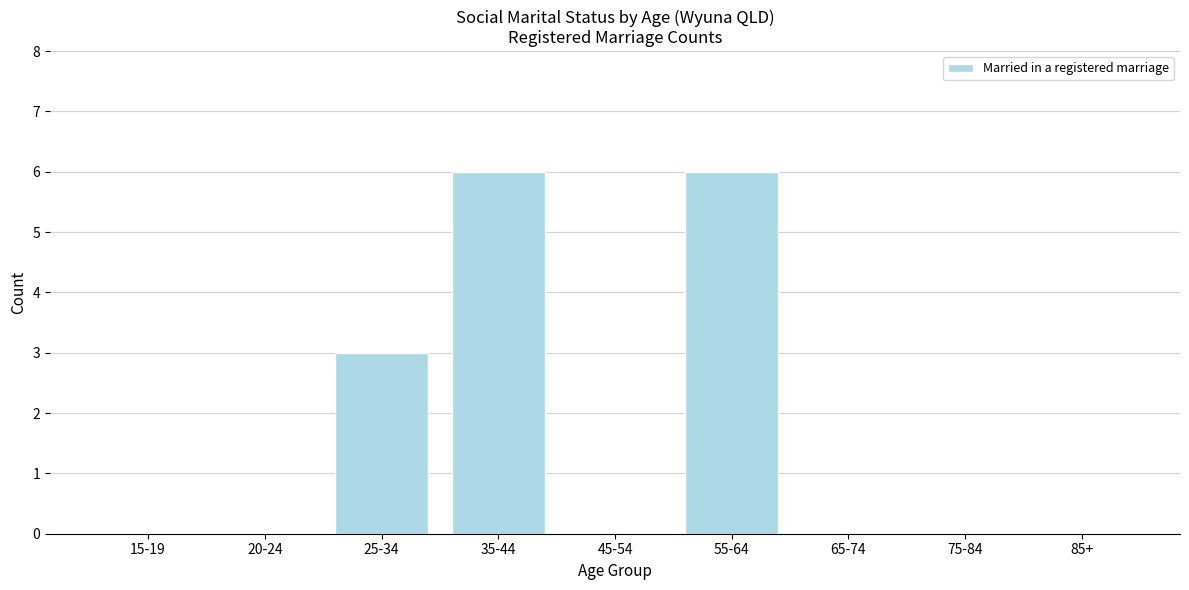

Reading right to left, list all the values displayed in this chart.

85+=0	75-84=0	65-74=0	55-64=6	45-54=0	35-44=6	25-34=3	20-24=0	15-19=0